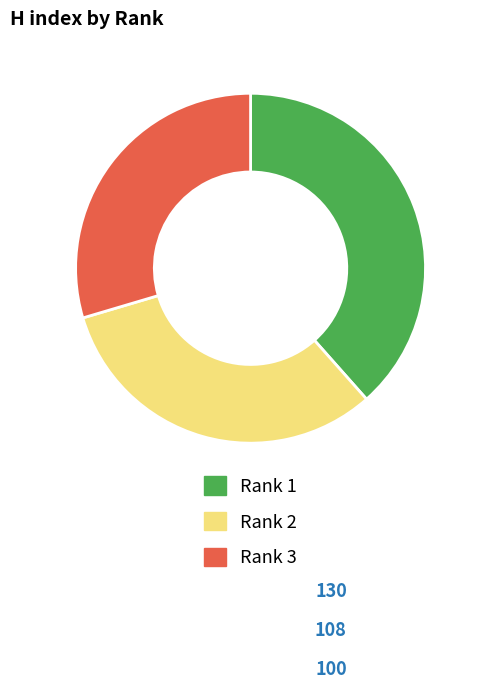

How many slices are in this pie chart?

3